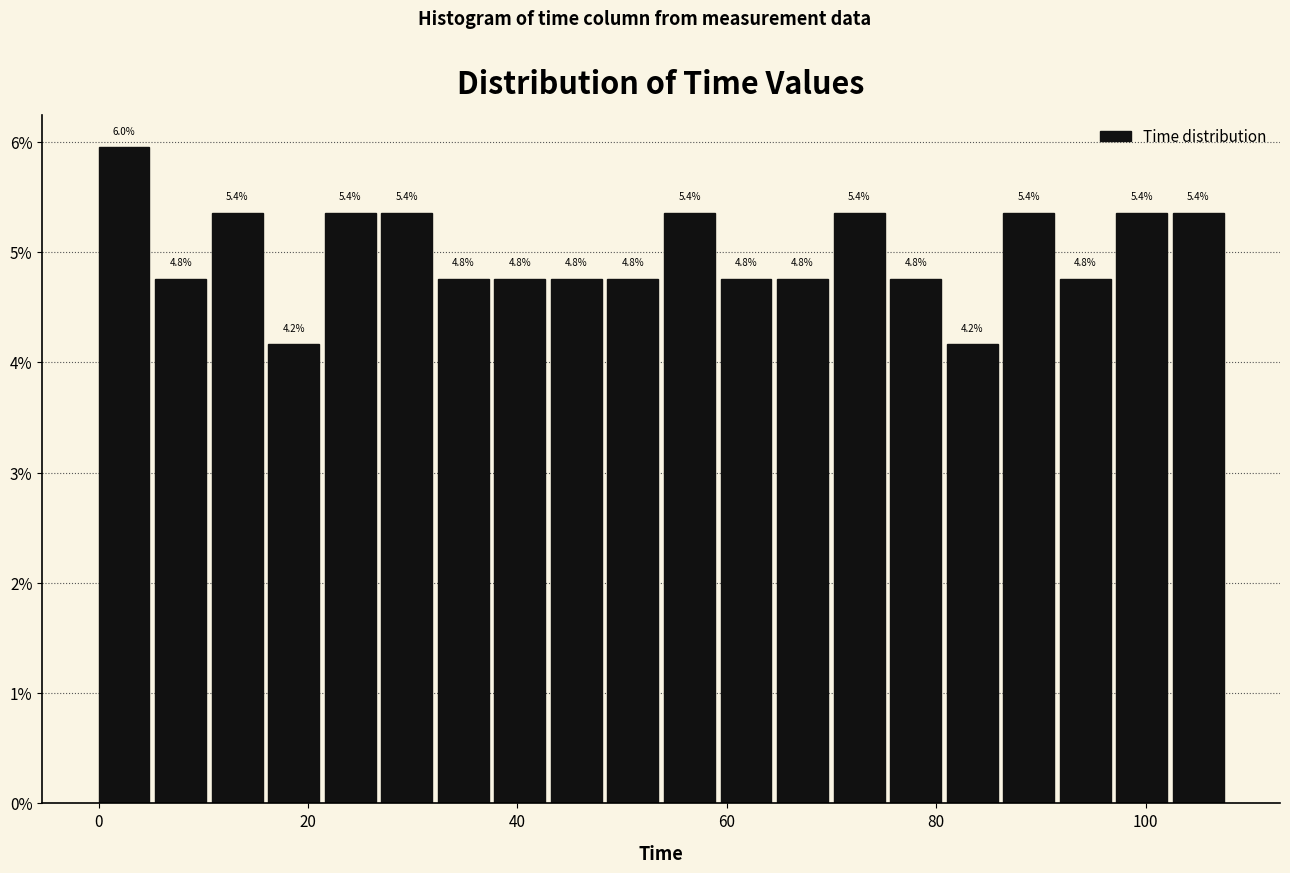

Around what value on the x-axis is the tallest bar? Give the approximate position of its centre, as read against the axis.

2